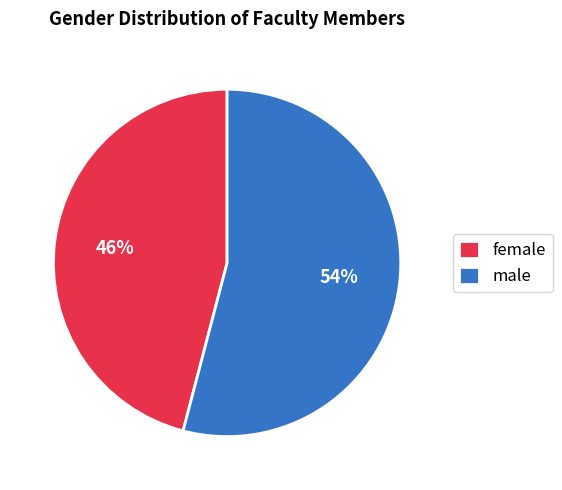

What is the ratio of the value at male to the value at female?

1.2